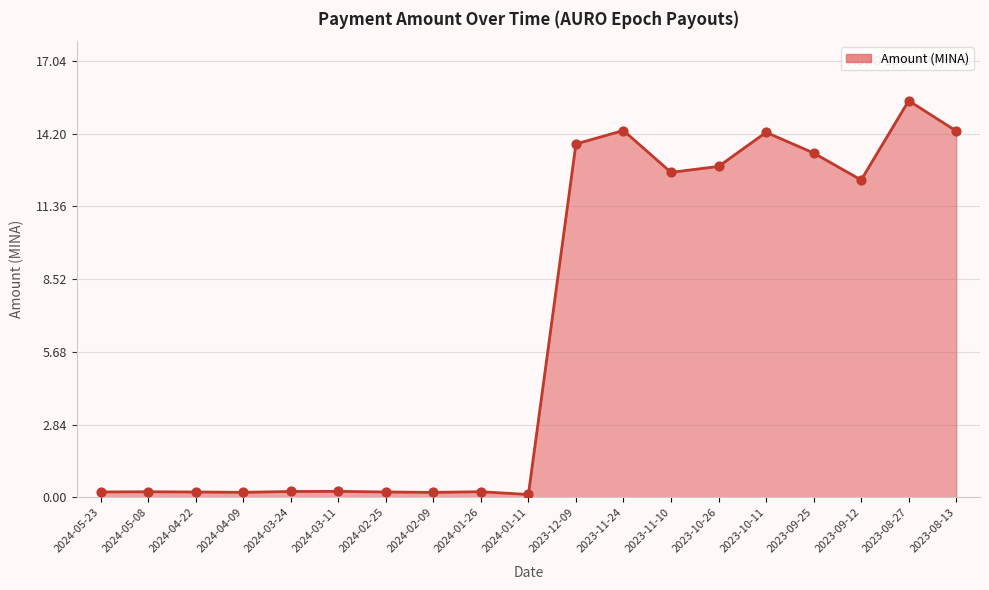

What is the change in value from 2024-05-08 to 2023-08-13?

+14.1